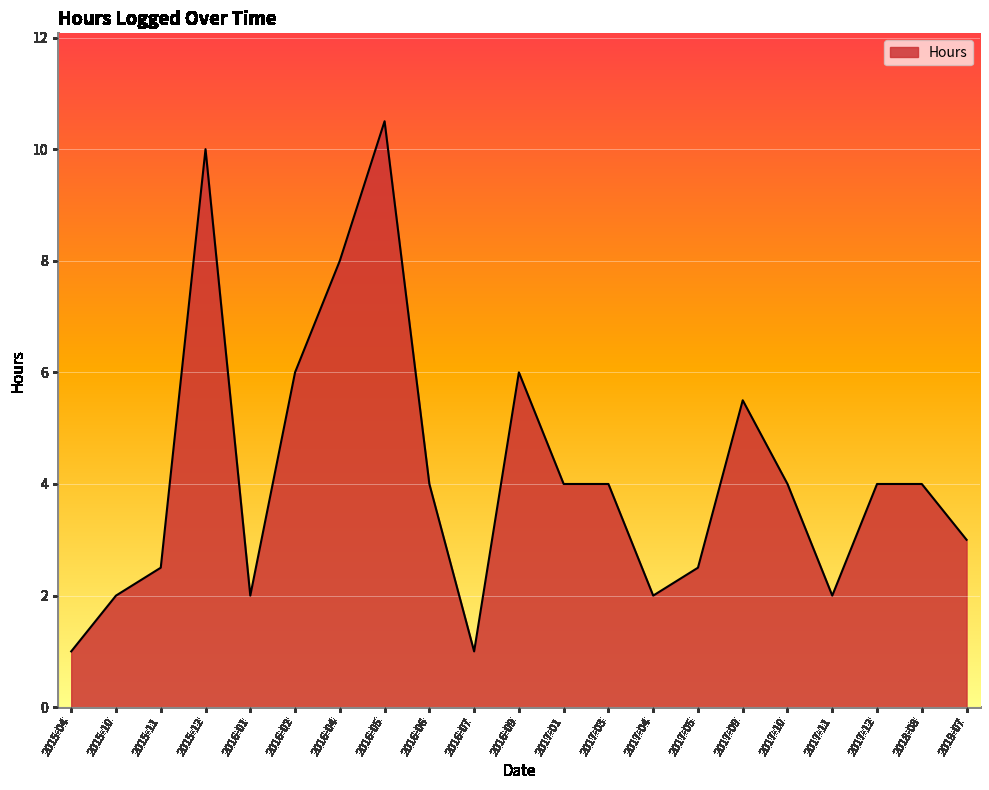

What is the change in value from 2016-04 to 2018-08?

-4.0